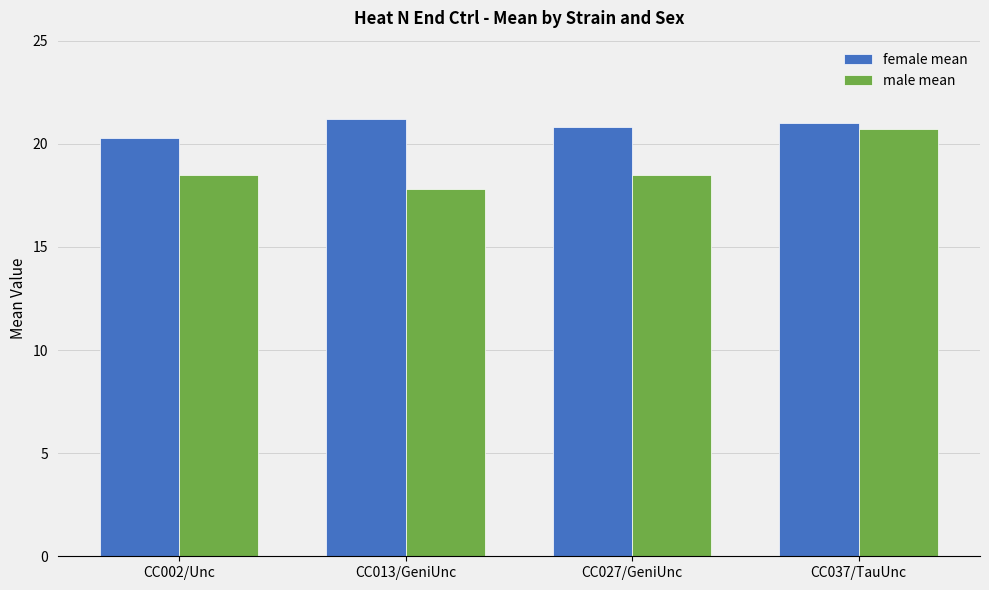

Reading left to right, what are all the values shown in this chart?

female mean: 20.3	21.2	20.8	21.0
male mean: 18.5	17.8	18.5	20.7